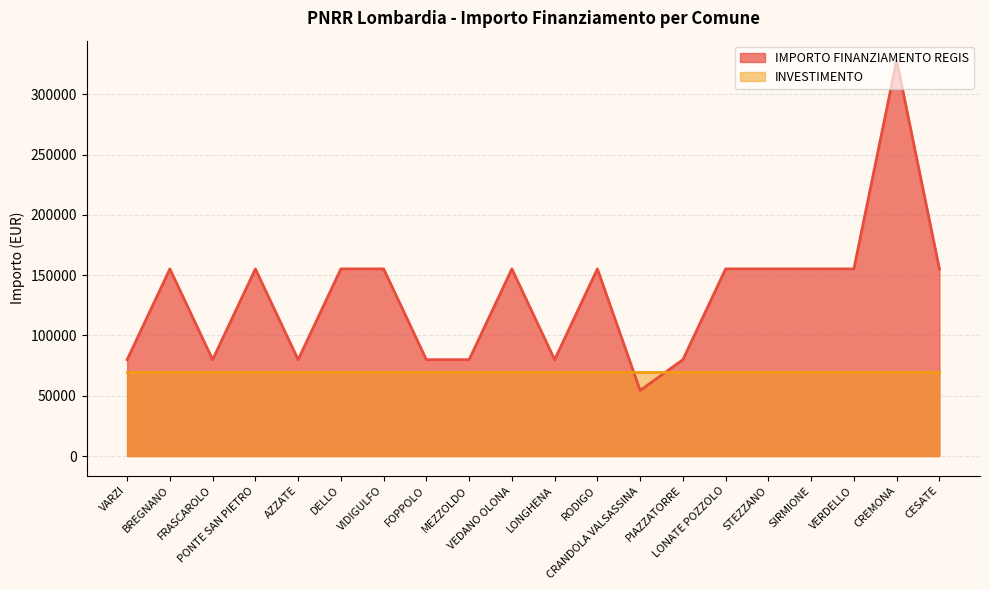

What is the label of the 3rd point from the left?

FRASCAROLO